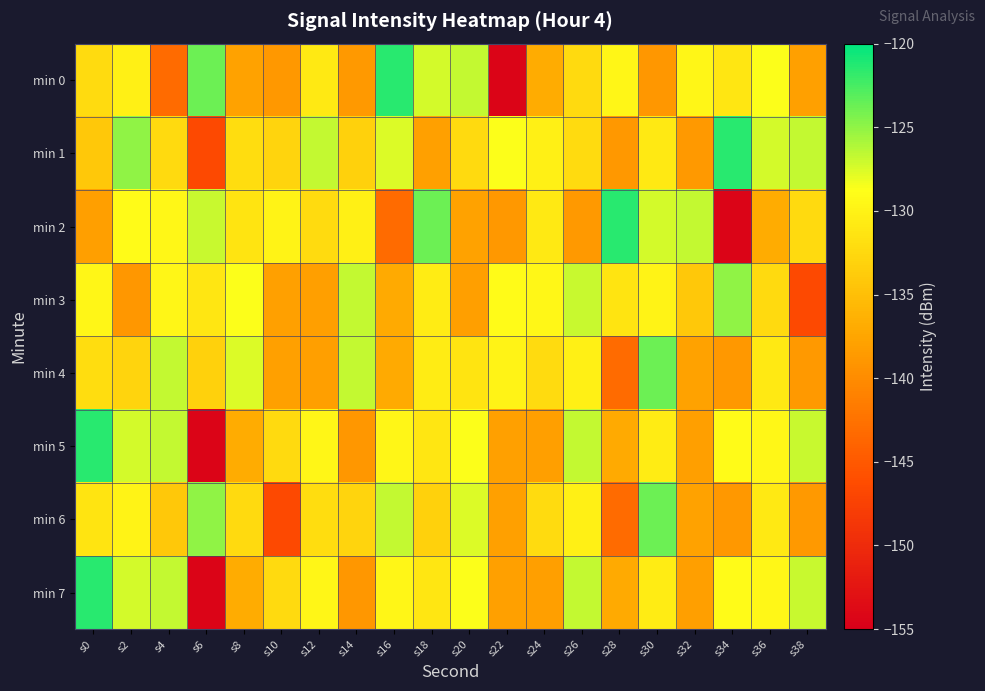

Which has a higher value, s18 or s16?

s16